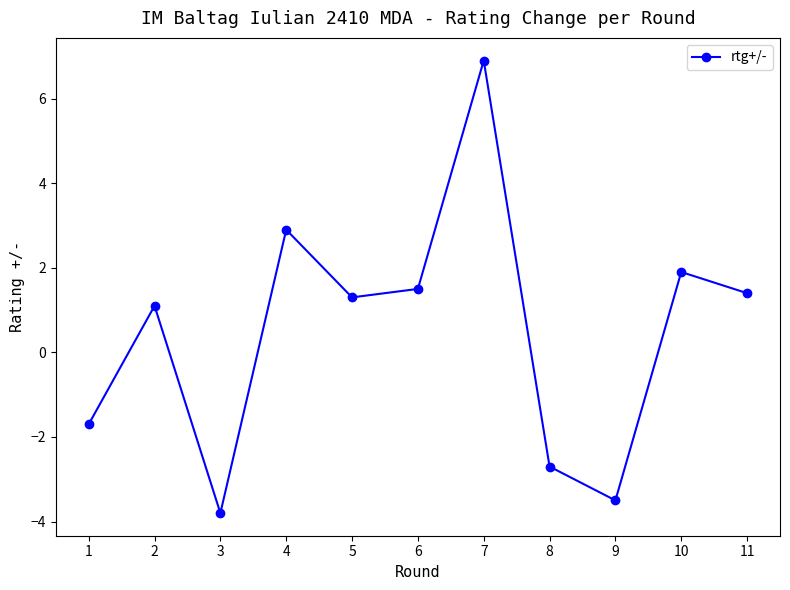

Count the number of categories in the chart.

11